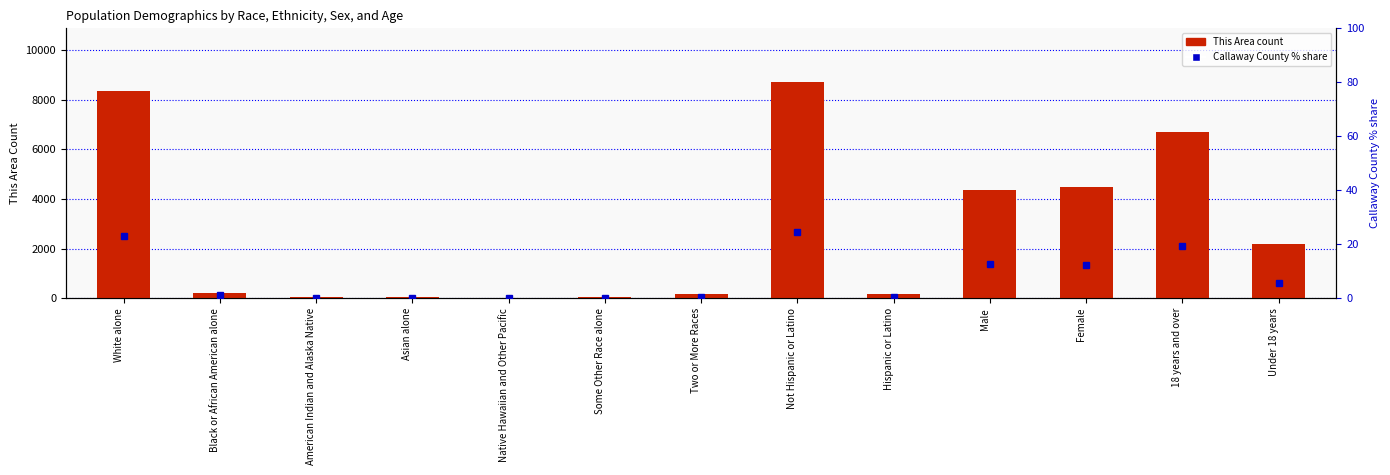

What is the average value of the This Area count series?

2730.2